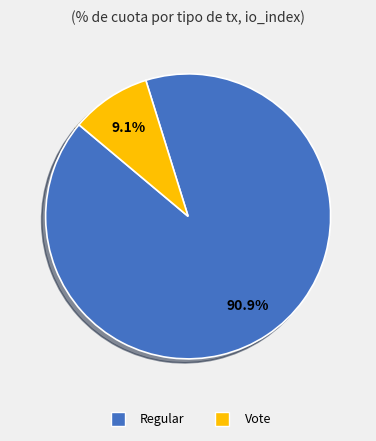

Combined, do Regular and Vote account for over 50%?

Yes